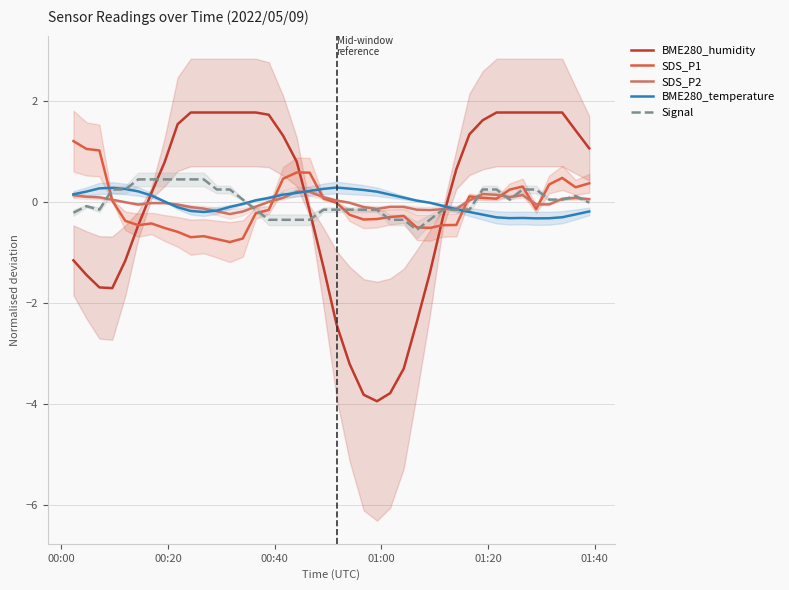

How many lines are shown in the chart?

5